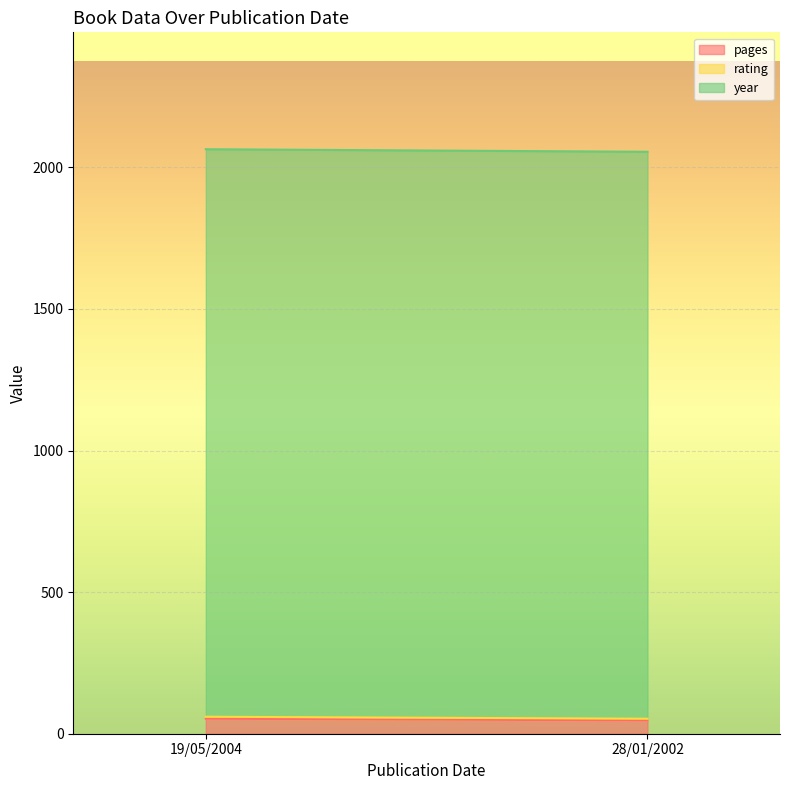

What is the highest value of the pages series?

53